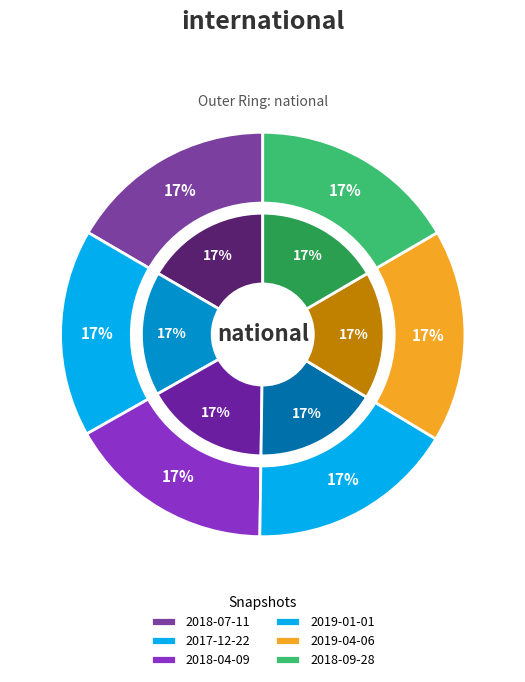

To the nearest percent, what is the combined percentage of 2018-07-11 and 2018-09-28?

33%